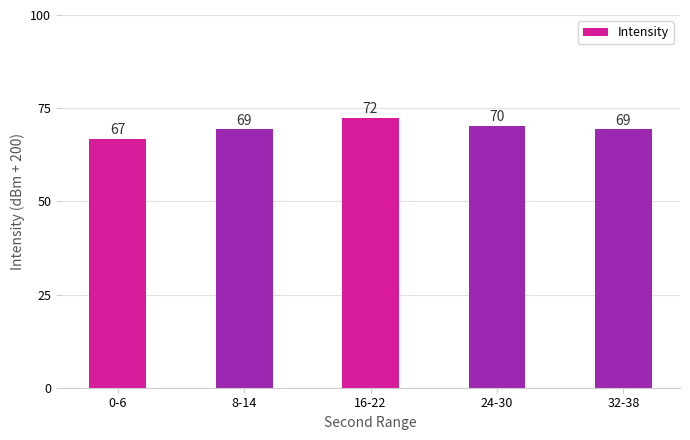

Approximately how many times larger is the value at 0-6 compared to 8-14?

1.0